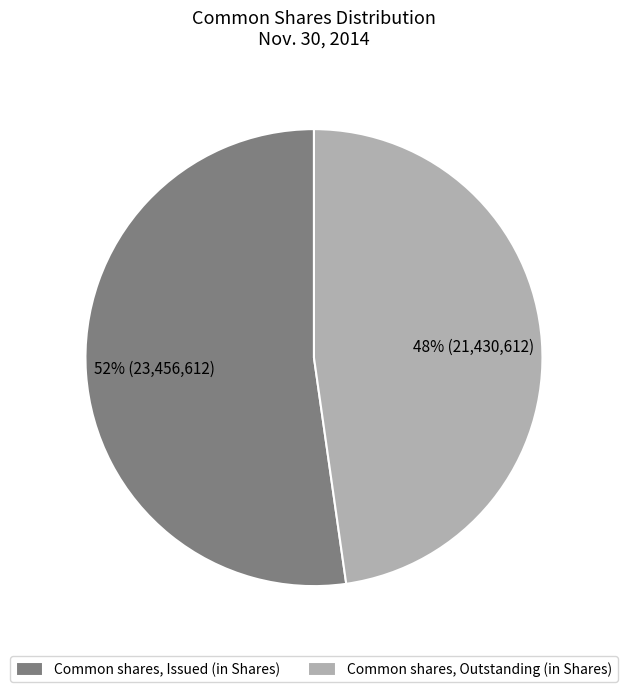

True or false: Common shares, Issued (in Shares) accounts for 43% of the total.

False